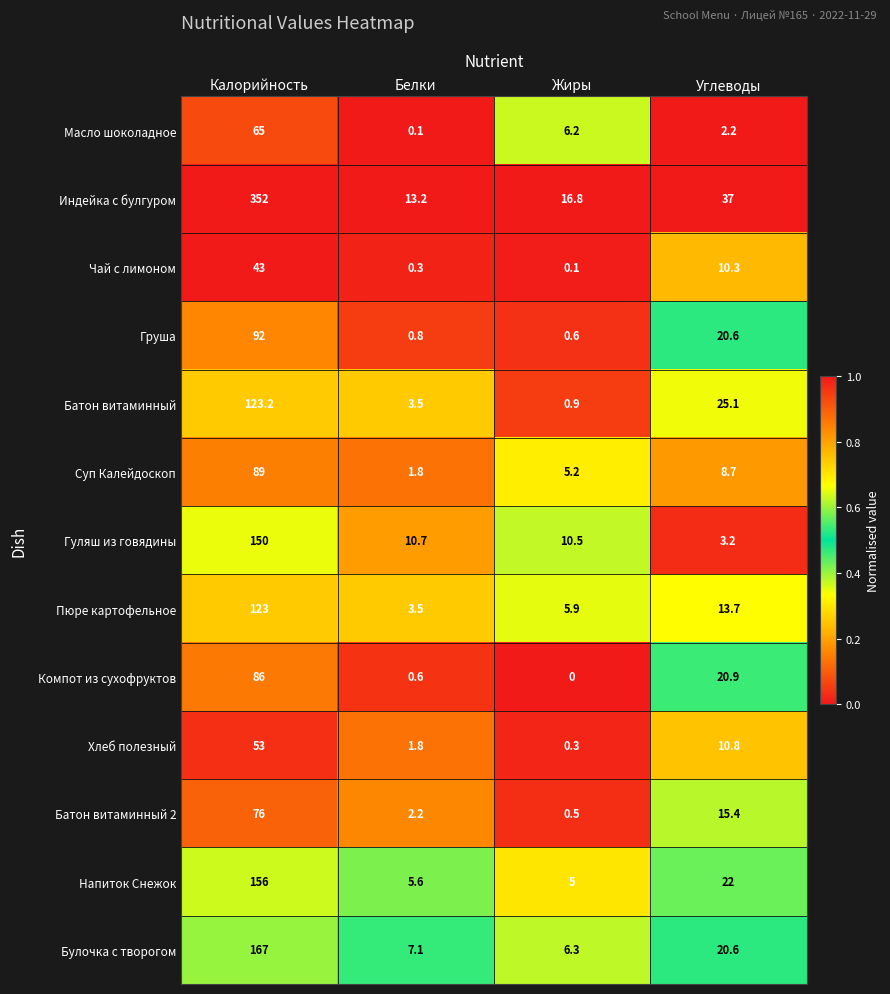

What is the sum of the Напиток Снежок values at Калорийность and Углеводы?

178.0